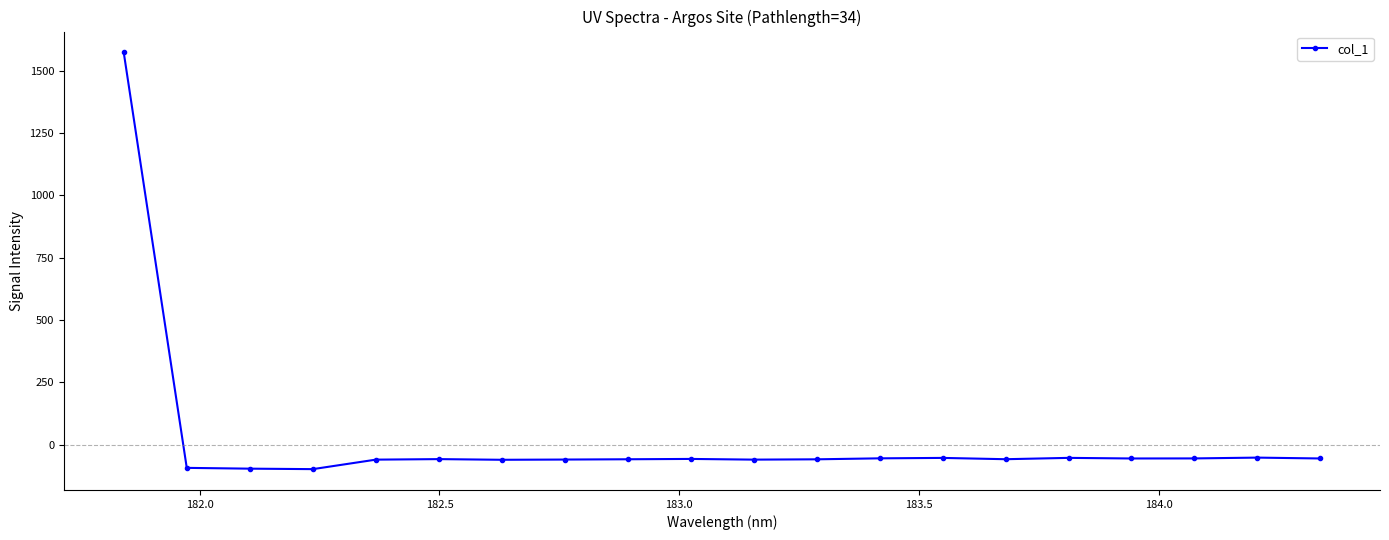

What is the difference between the maximum and minimum values?

1672.0